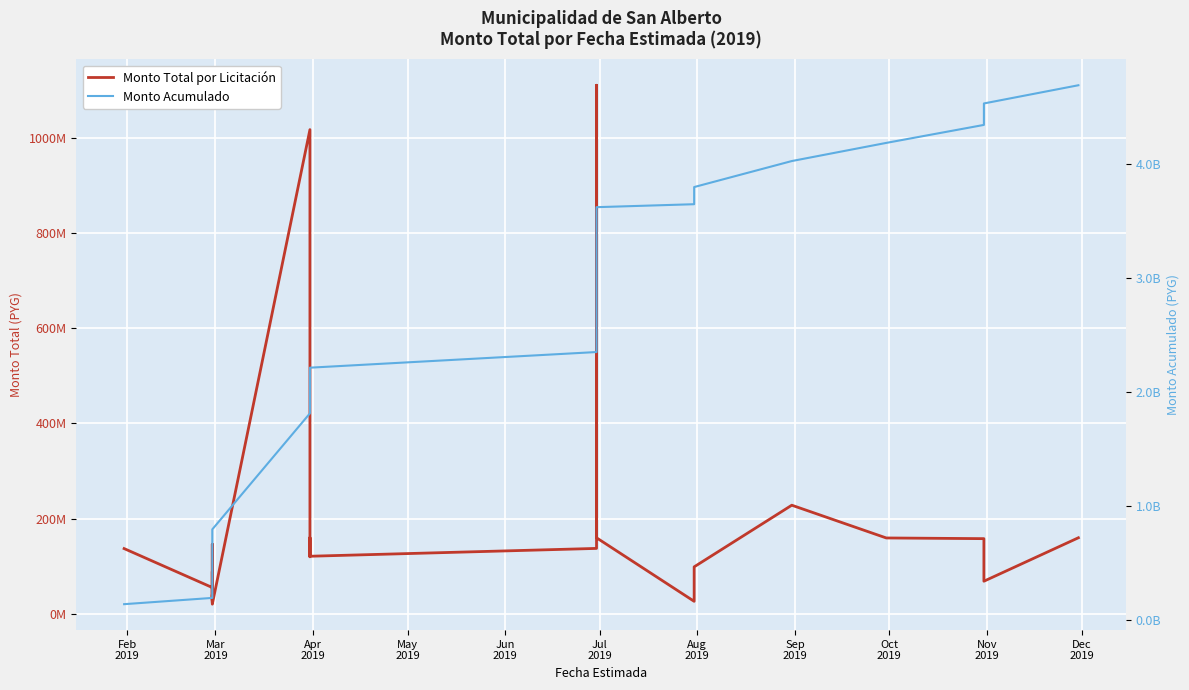

How many data points in Monto Total por Licitación are less than 120000000?

14